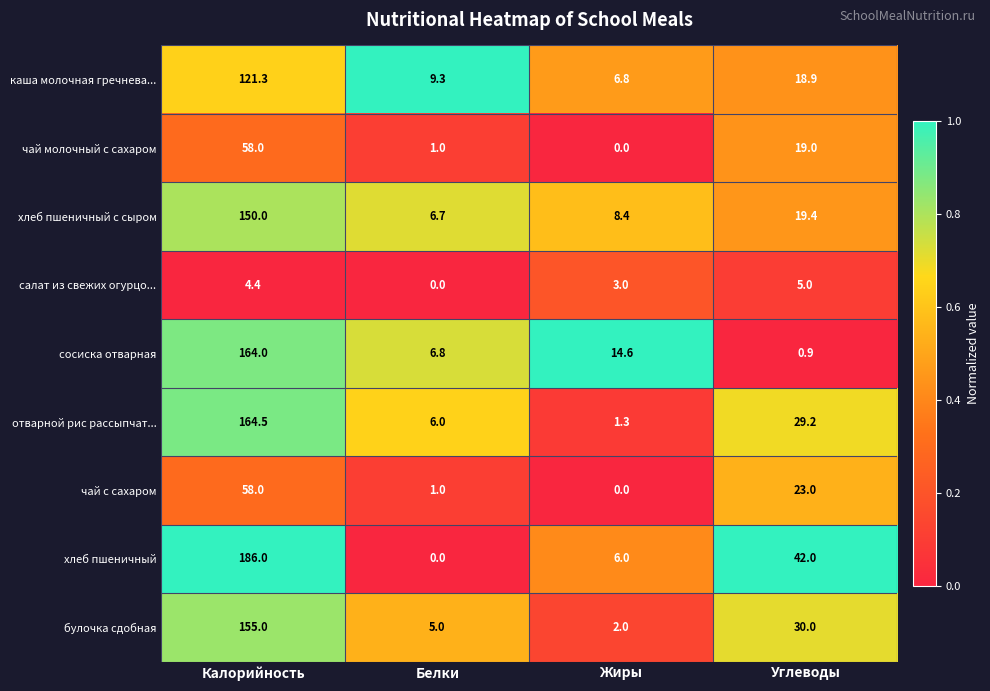

Count the number of categories in the chart.

4